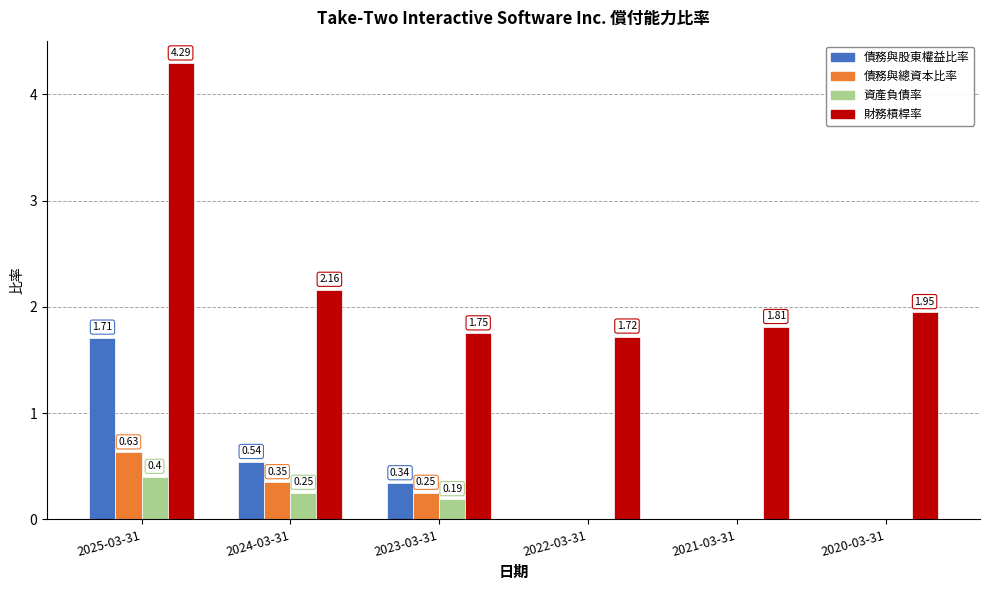

What is the maximum value shown in the chart?

4.3